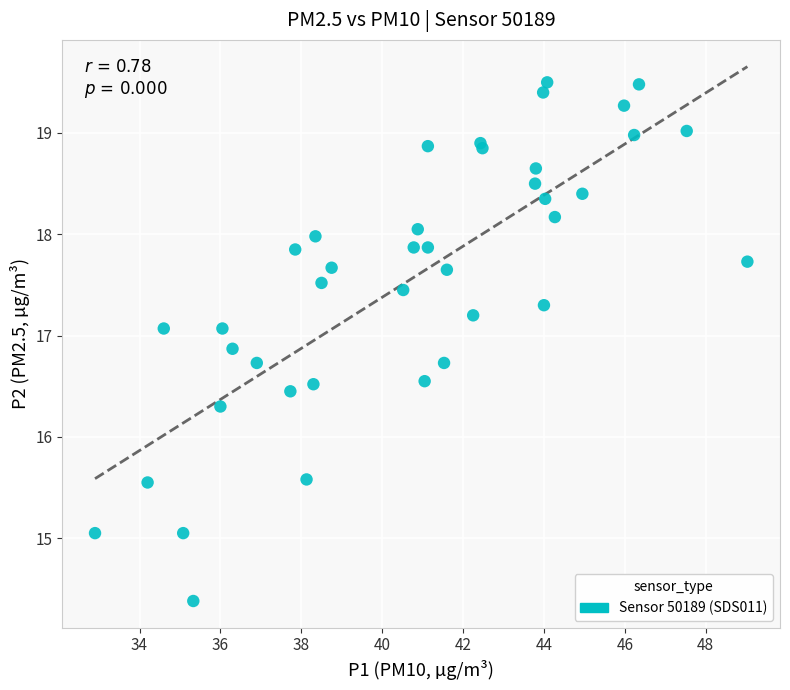

What Y value in the scatter plot is closest to 16?

16.3